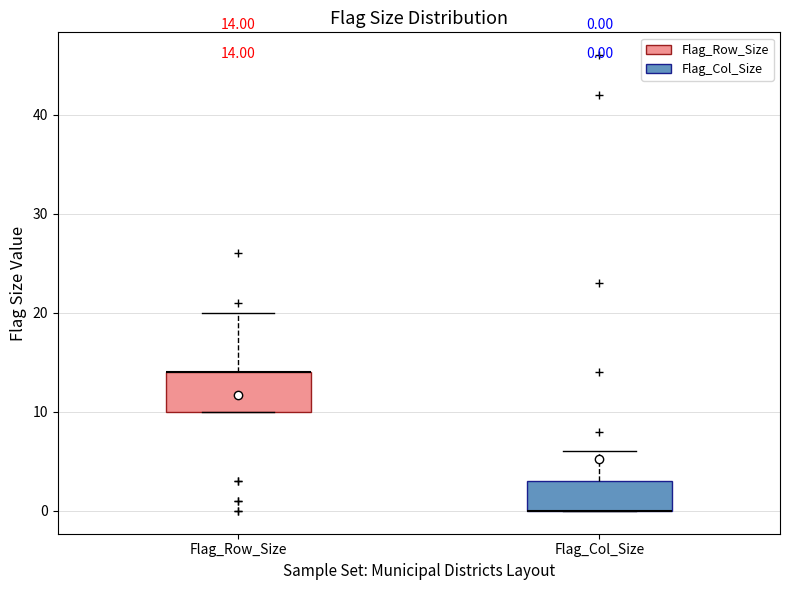

Comparing the boxes themselves (not the whiskers), which one is the tallest?

Flag_Row_Size